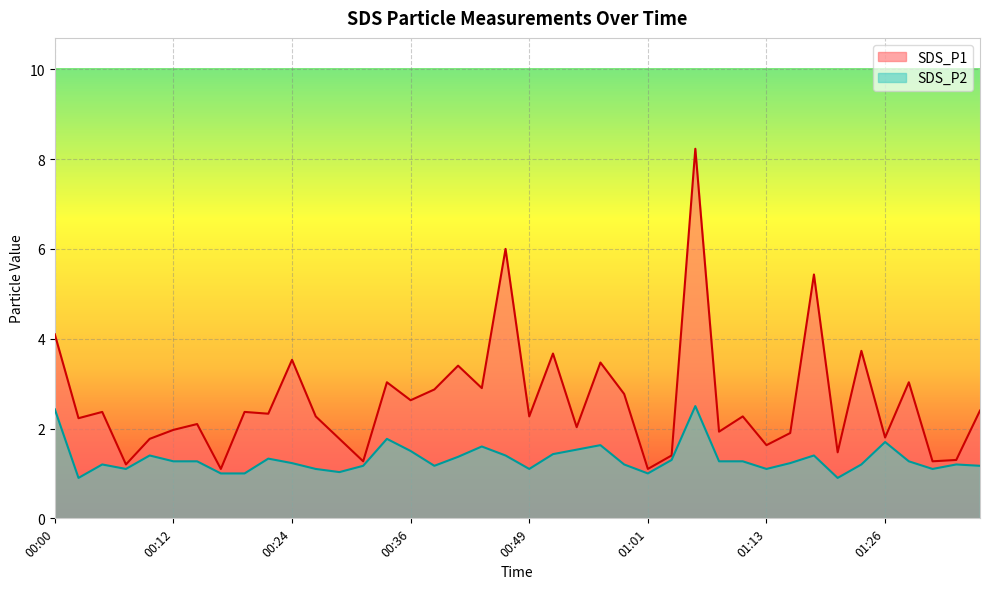

Rank the series by their average value, from lowest to highest.

SDS_P2, SDS_P1